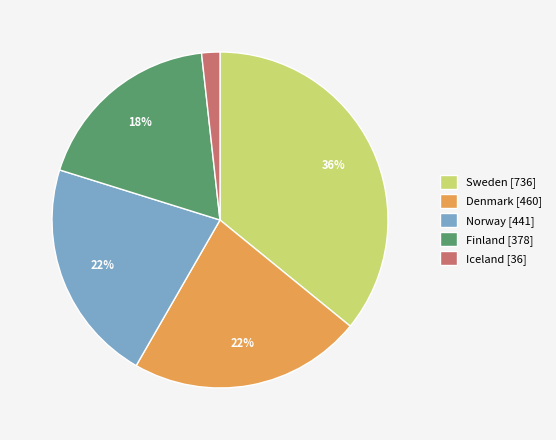

Does Iceland account for over 50% of the chart?

No